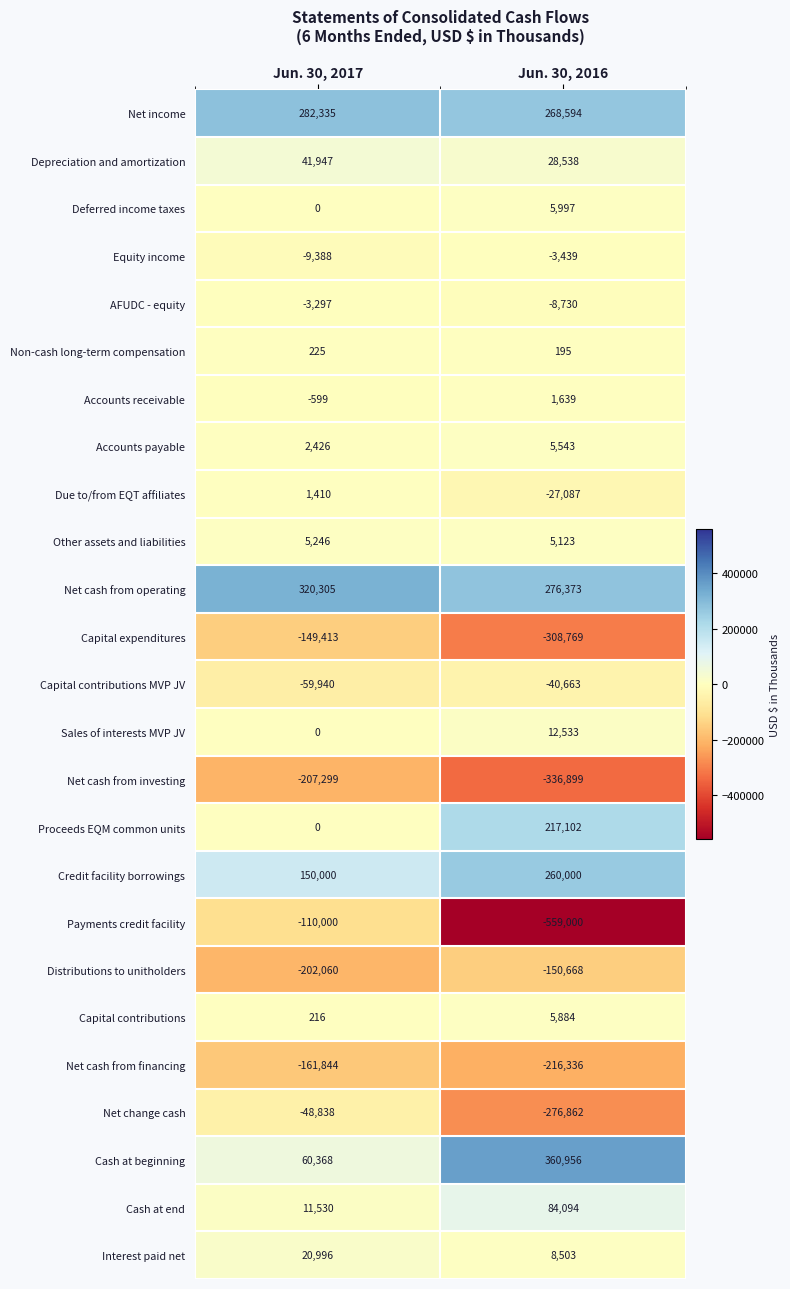

What is the difference between the maximum and minimum values in the Proceeds EQM common units series?

217102